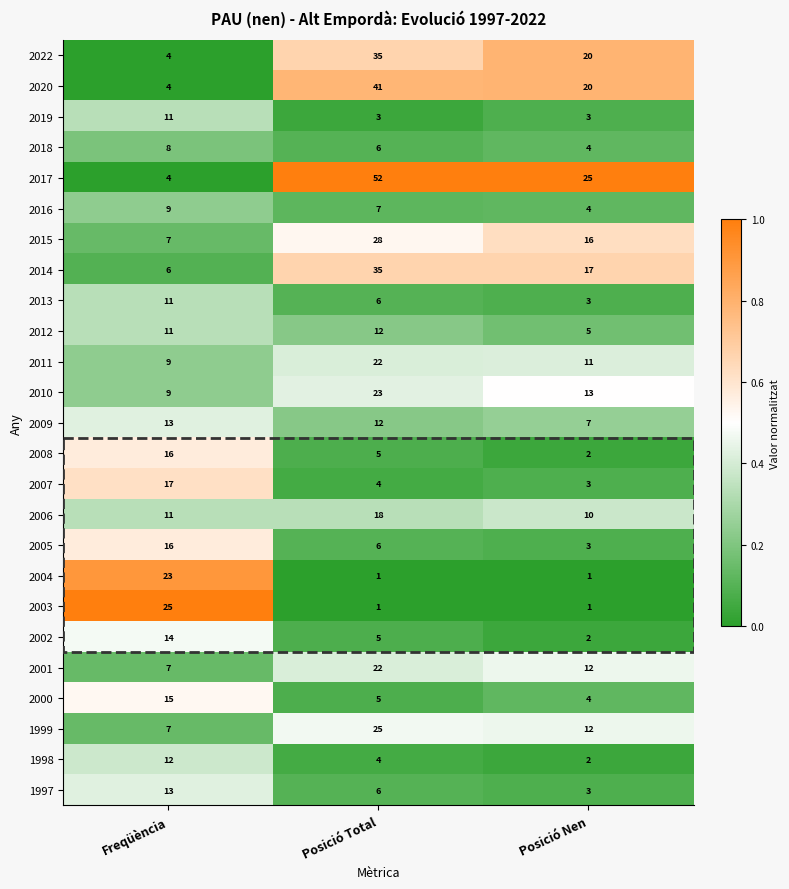

Which series has the largest range (max minus min)?

2017